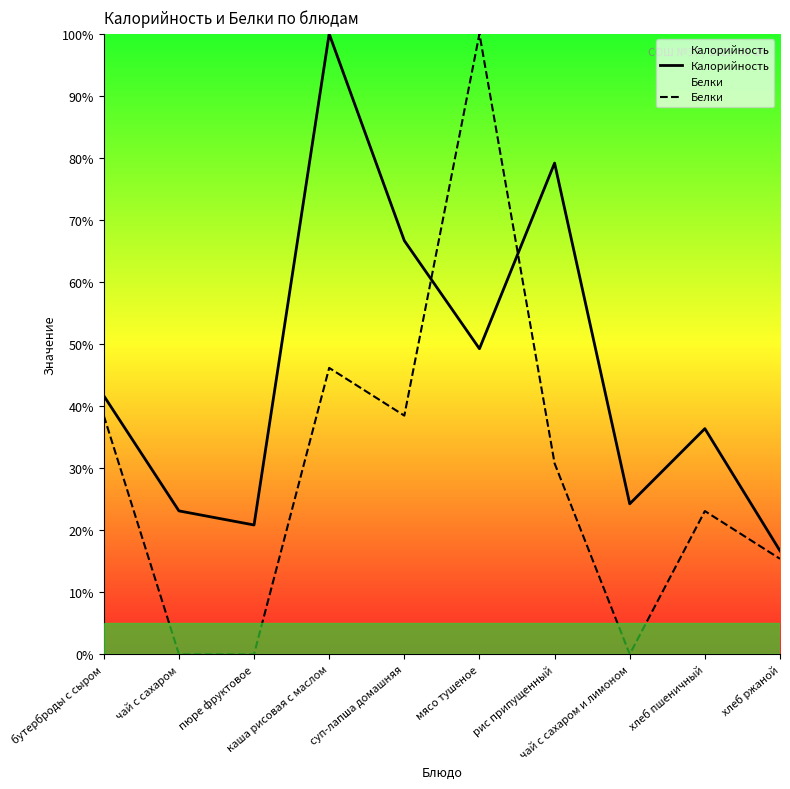

What is the total value across all series at чай с сахаром?

23.1